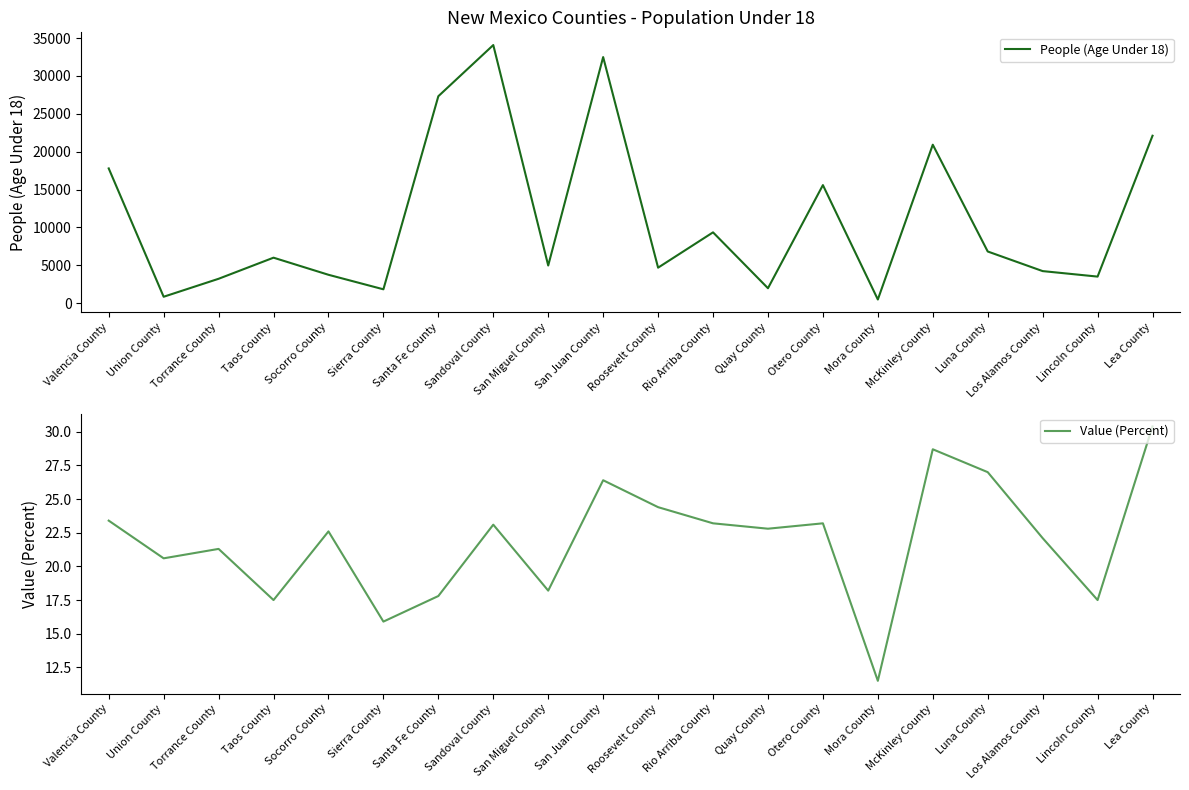

What is the difference between the People (Age Under 18) values at Los Alamos County and San Juan County?

28260